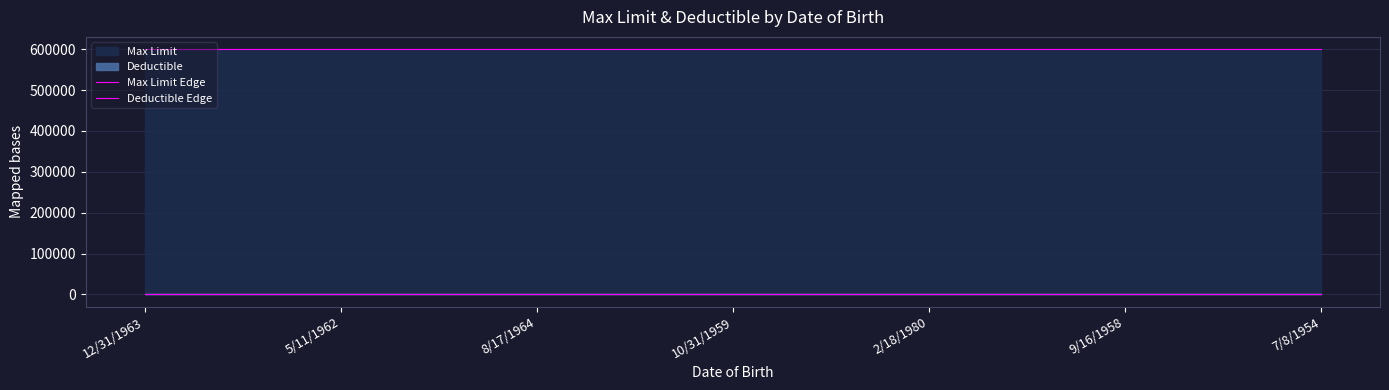

True or false: Deductible Edge and Max Limit Edge cross at least once.

False